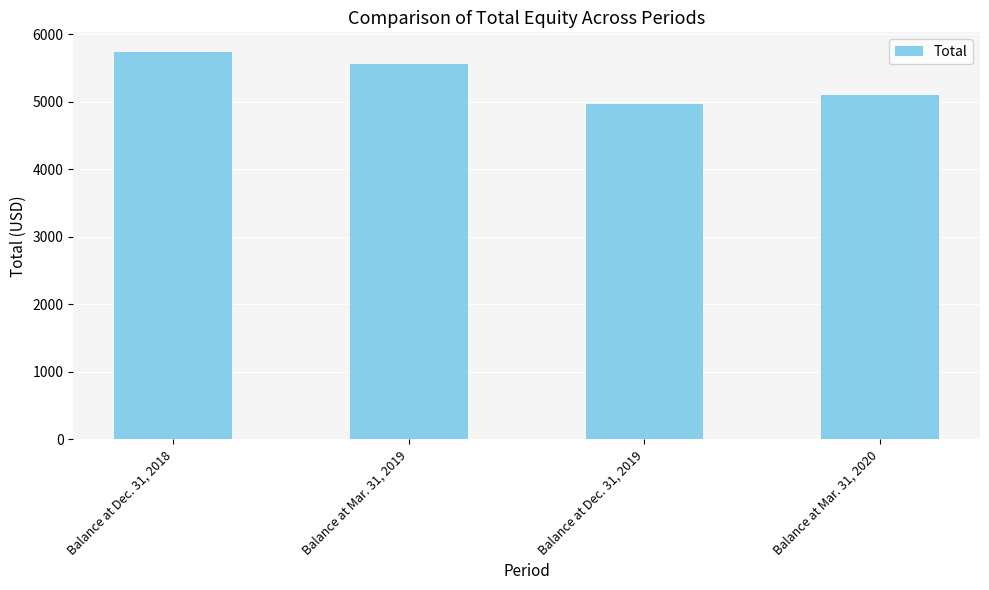

Count the values in the range 5101 to 5744.

3